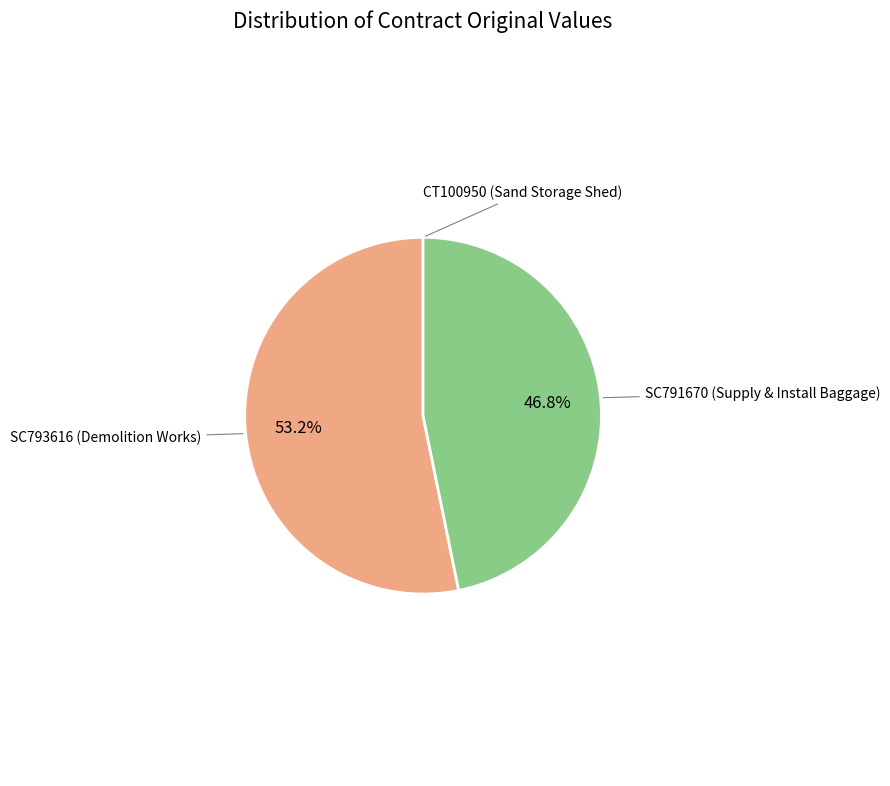

Does any single category account for the majority?

Yes